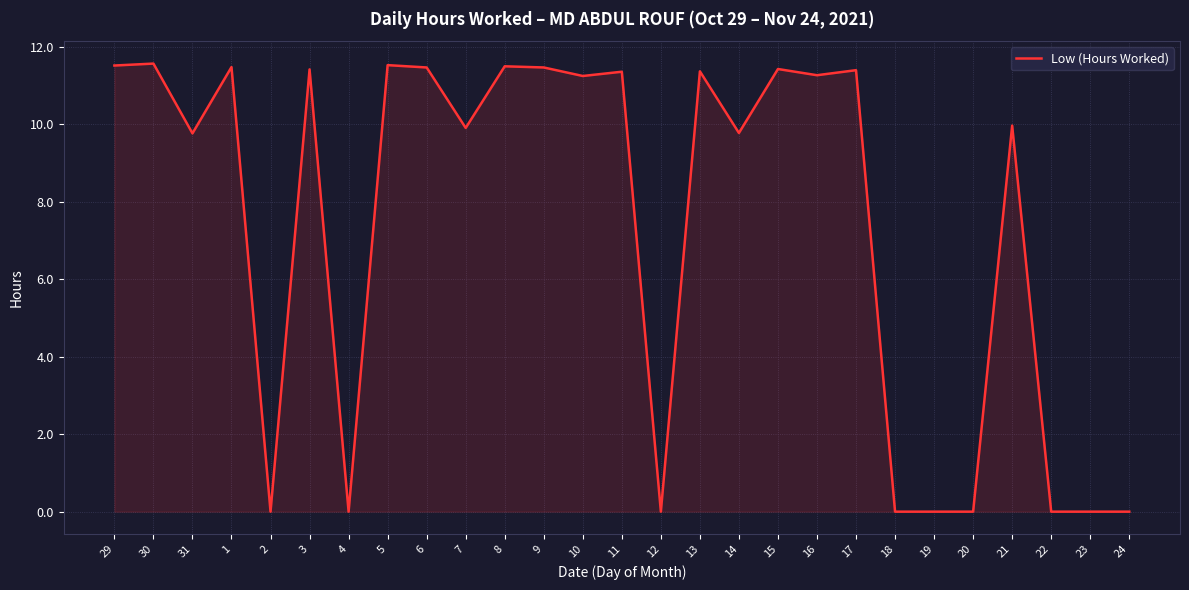

Between 30 and 13, which is larger?

30